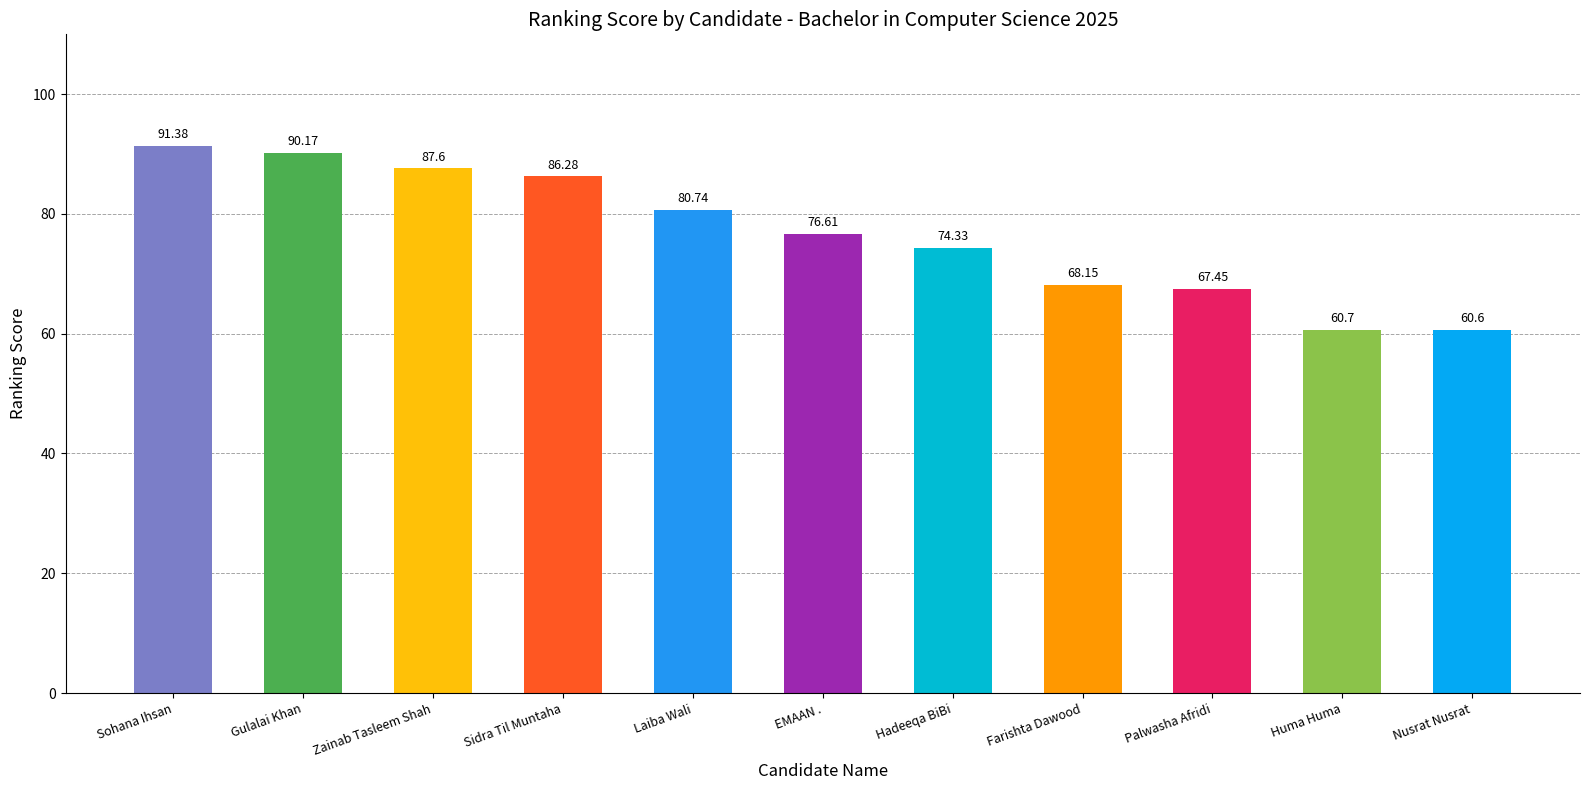

Rank the categories by value from lowest to highest.

Nusrat Nusrat, Huma Huma, Palwasha Afridi, Farishta Dawood, Hadeeqa BiBi, EMAAN ., Laiba Wali, Sidra Til Muntaha, Zainab Tasleem Shah, Gulalai Khan, Sohana Ihsan